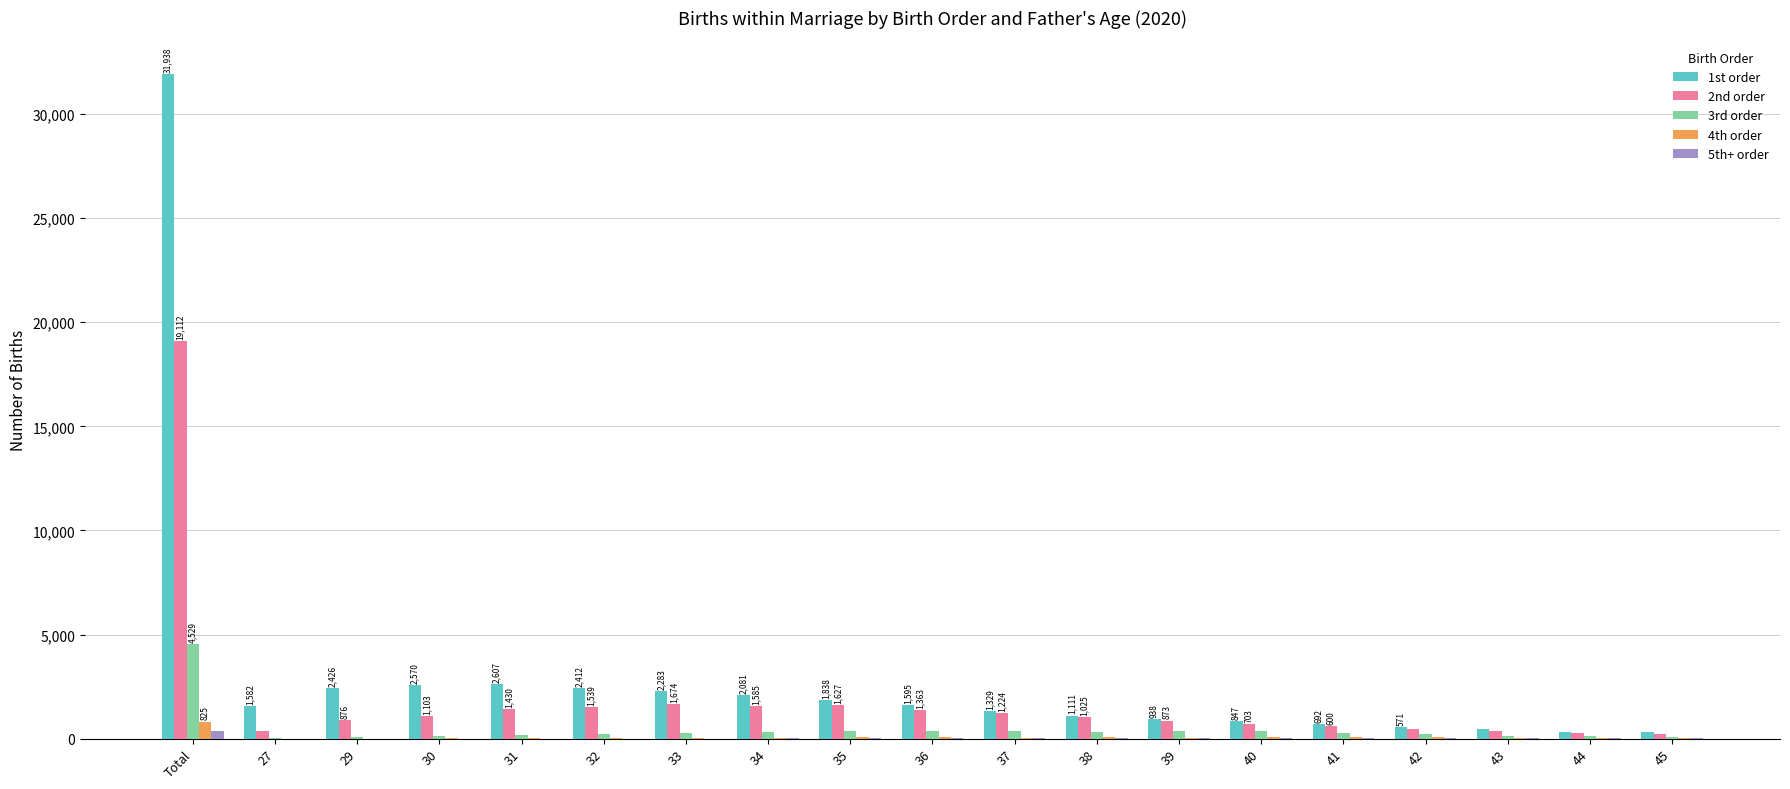

At which category does the chart reach its peak across all series?

Total